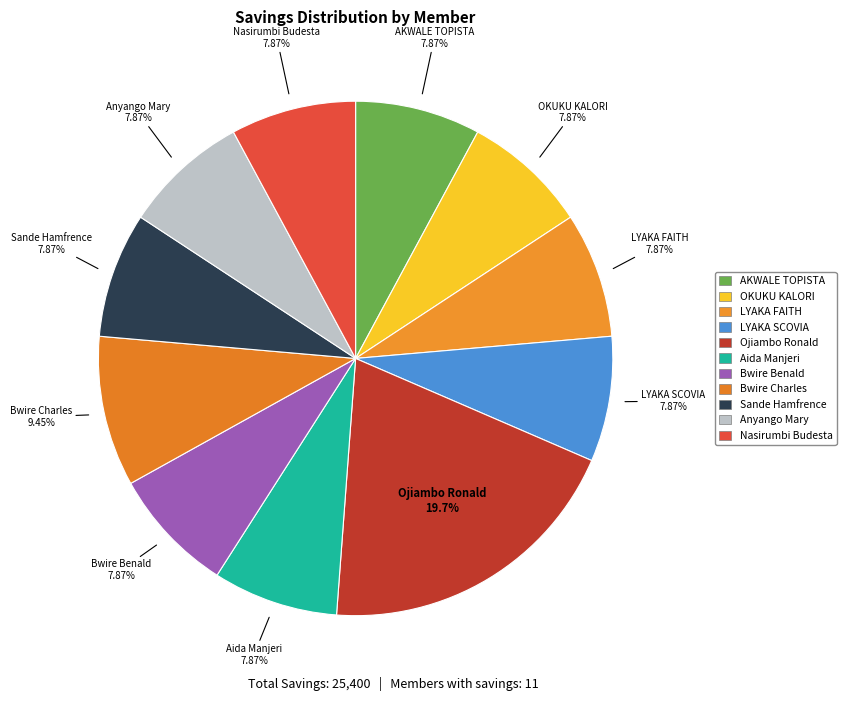

Is it true that Aida Manjeri is 21% of the pie?

False